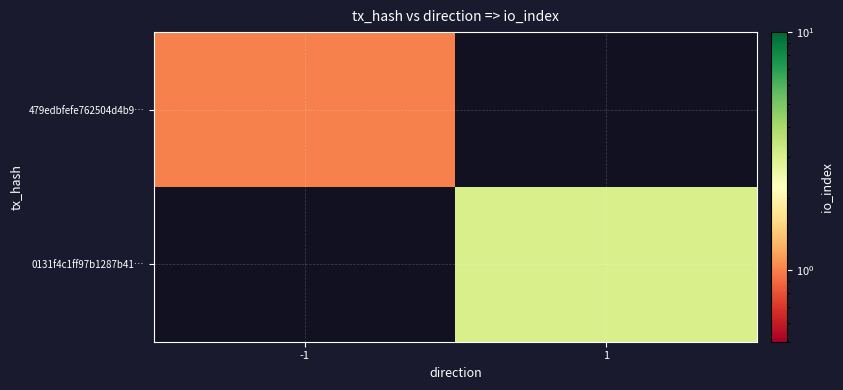

Which series has the largest total across all categories?

0131f4c1ff97b1287b41…